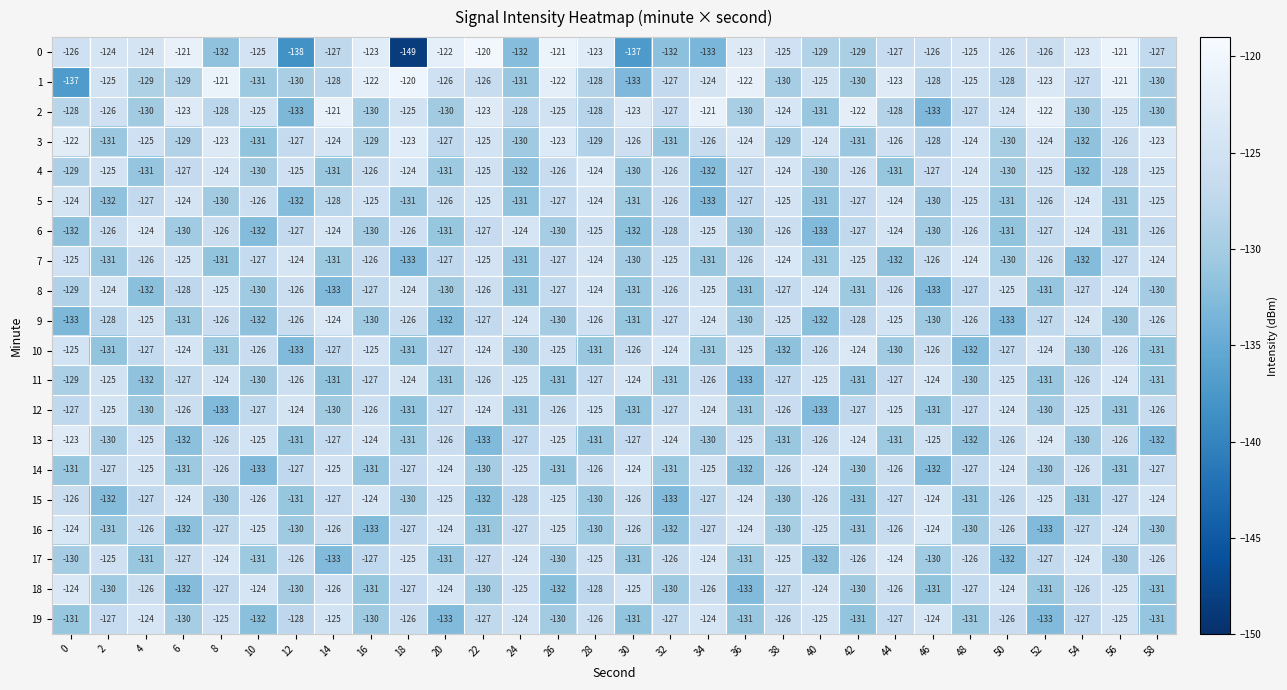

What is the minimum value for 6?

-133